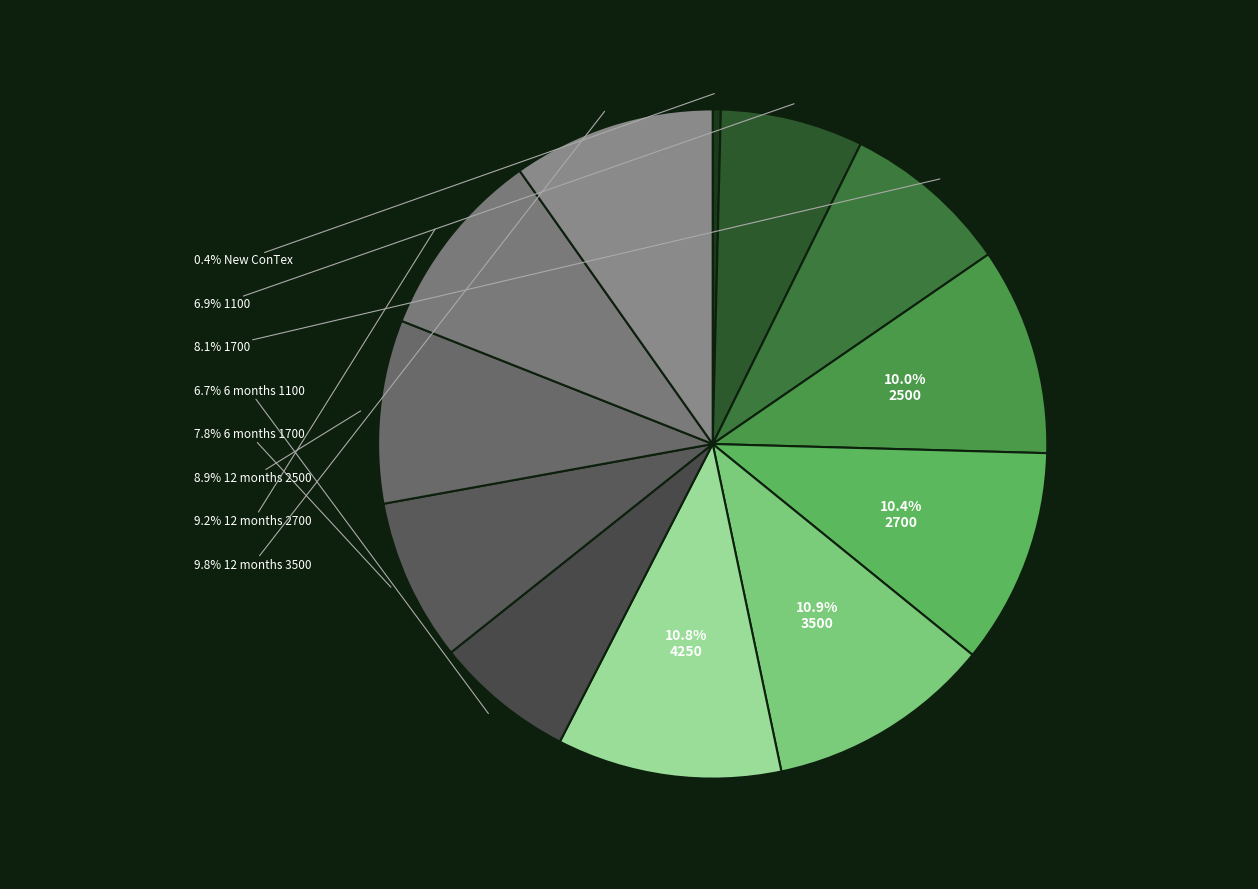

Count the number of slices in the pie.

12